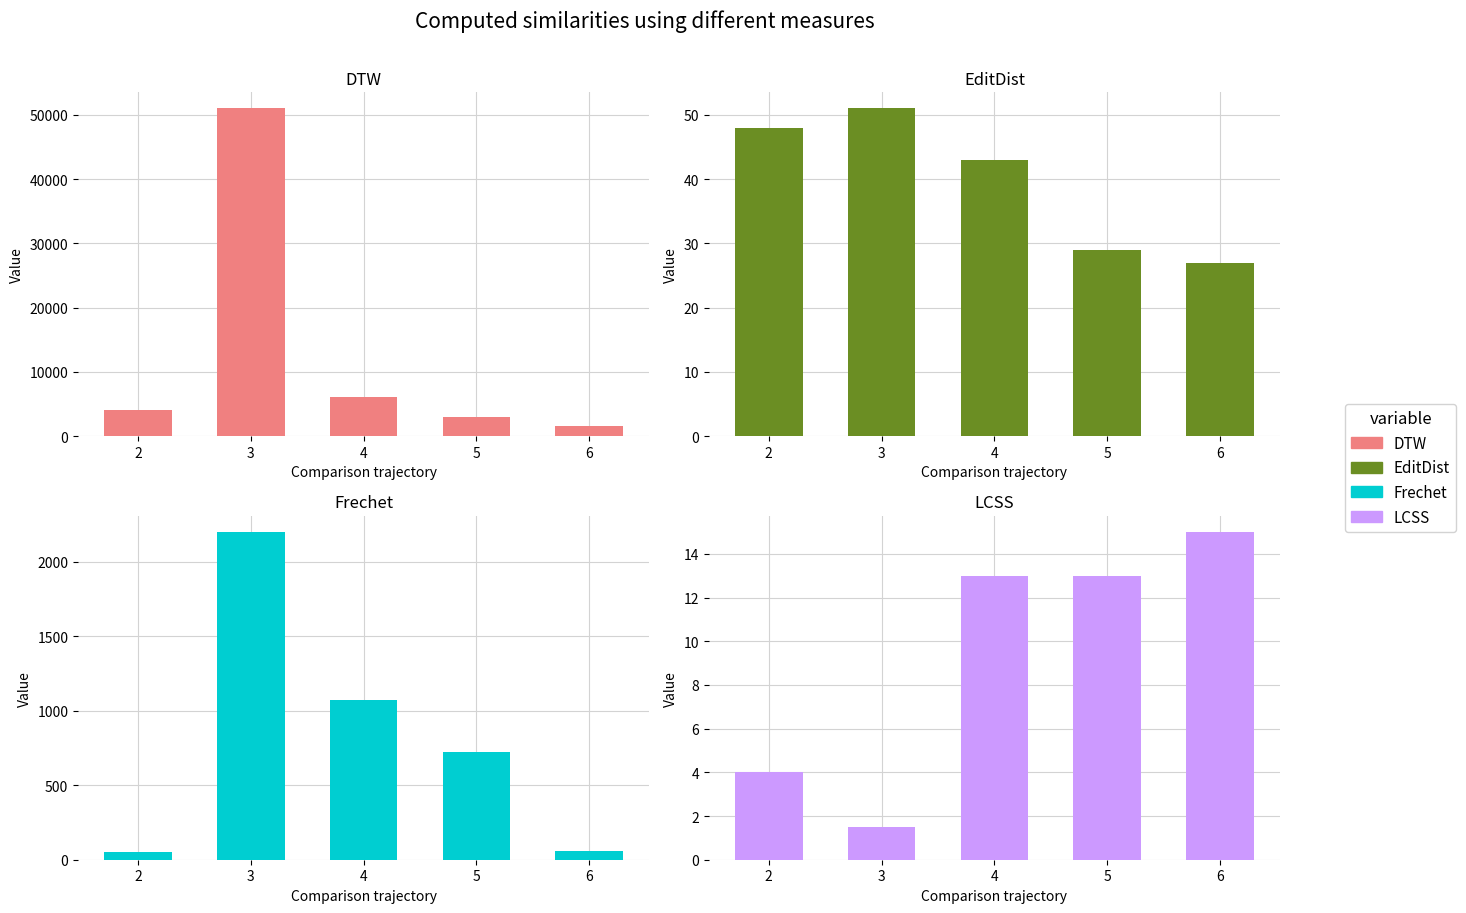

How many data points in DTW are above 4000?

2